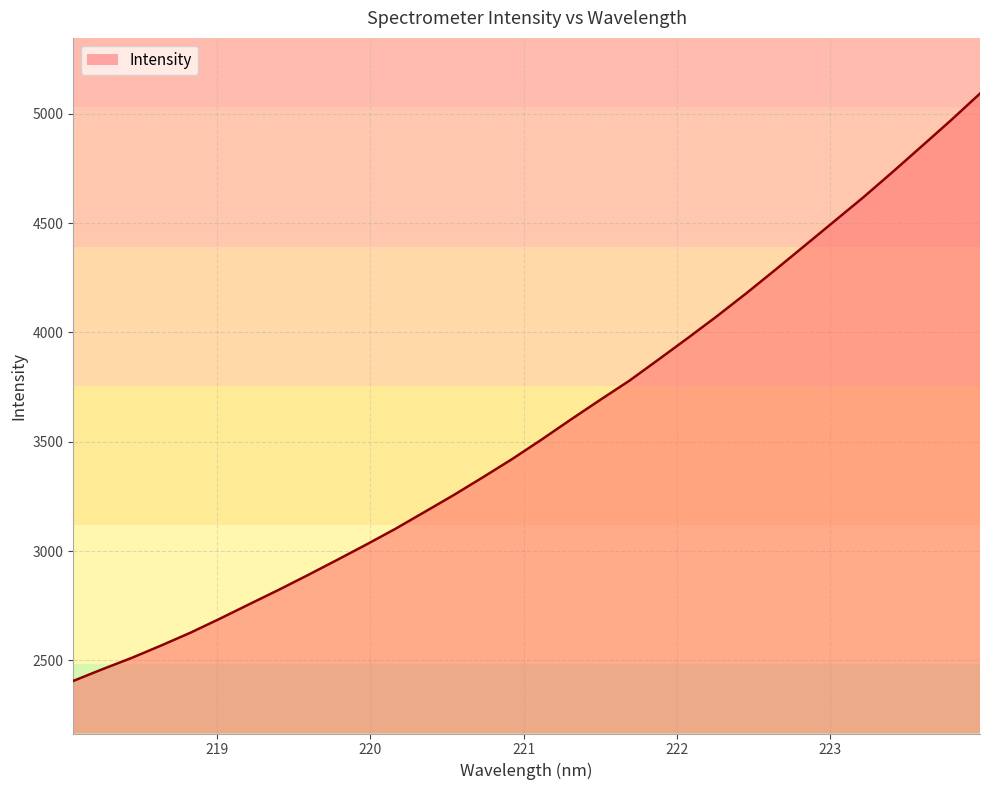

What is the greatest value displayed?

5093.1